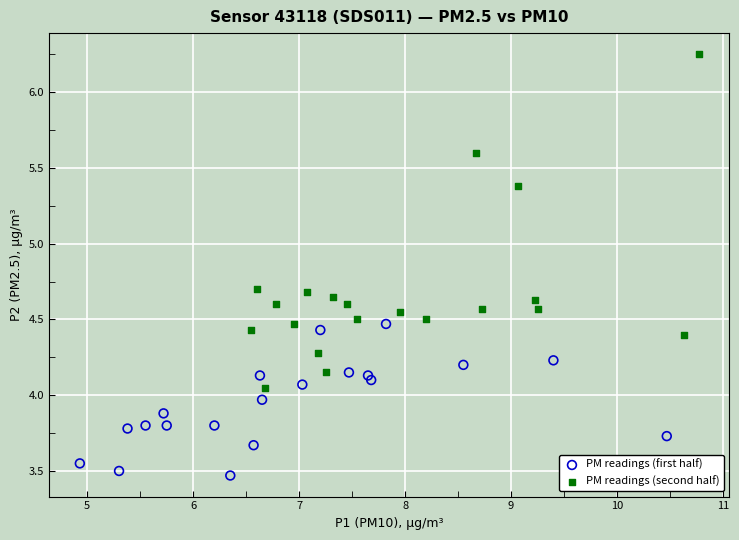

Which series has the largest Y range (max minus min)?

PM readings (second half)